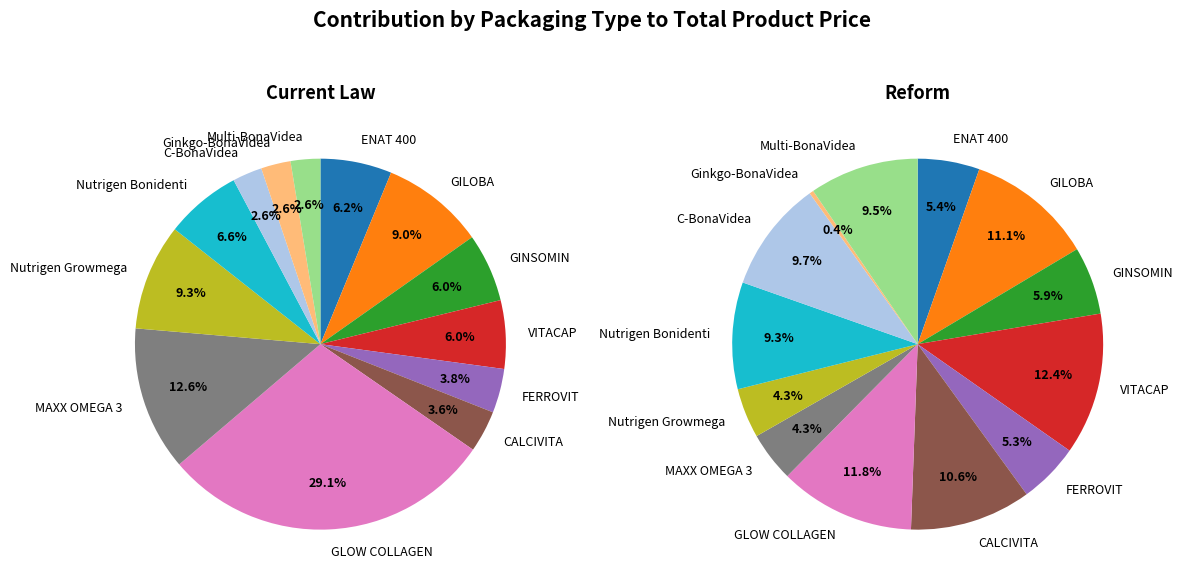

Is there any slice that represents more than half of the pie?

No